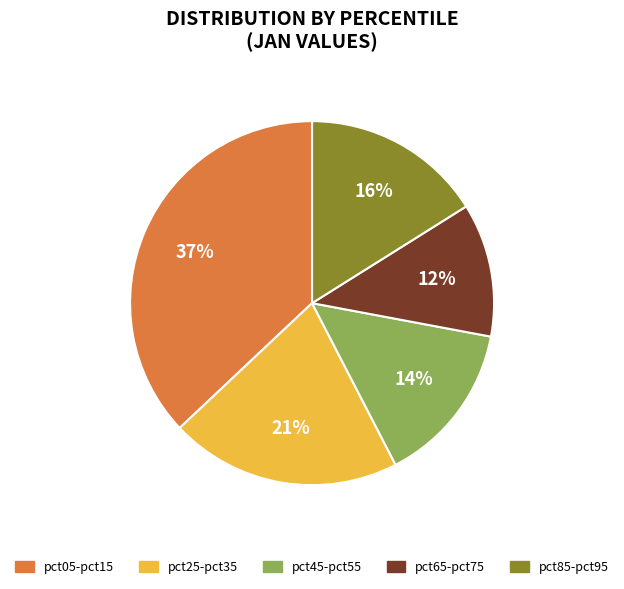

Is there any slice that represents more than half of the pie?

No